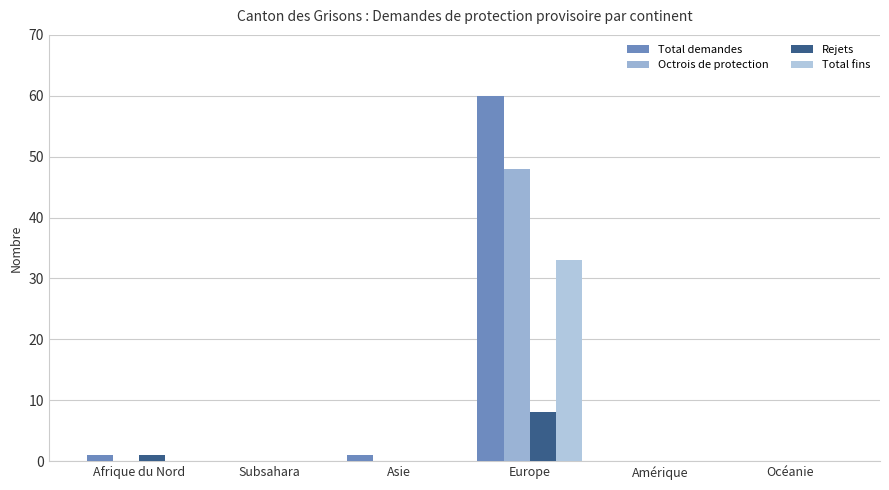

Is the value of Octrois de protection at Europe greater than the value of Rejets at Asie?

Yes